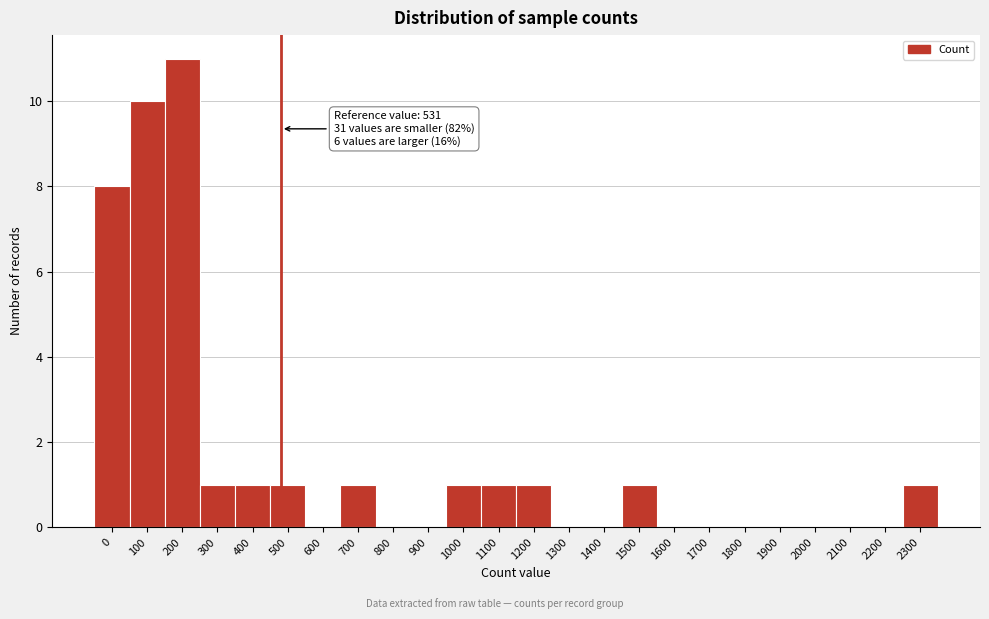

Reading left to right, extract all data points from this chart.

0=8	100=10	200=11	300=1	400=1	500=1	600=0	700=1	800=0	900=0	1000=1	1100=1	1200=1	1300=0	1400=0	1500=1	1600=0	1700=0	1800=0	1900=0	2000=0	2100=0	2200=0	2300=1